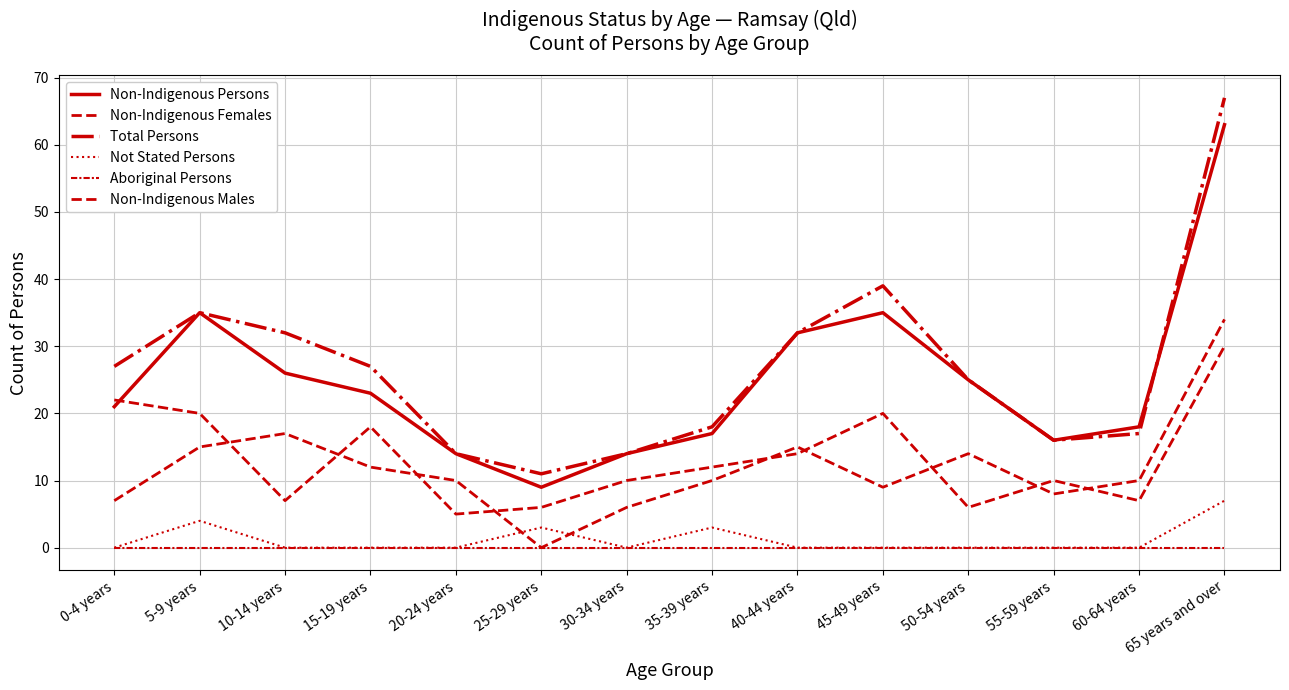

Reading left to right, extract all data points from this chart.

Non-Indigenous Persons: 21	35	26	23	14	9	14	17	32	35	25	16	18	63
Non-Indigenous Females: 22	20	7	18	5	6	10	12	14	20	6	10	7	30
Total Persons: 27	35	32	27	14	11	14	18	32	39	25	16	17	67
Not Stated Persons: 0	4	0	0	0	3	0	3	0	0	0	0	0	7
Aboriginal Persons: 0	0	0	0	0	0	0	0	0	0	0	0	0	0
Non-Indigenous Males: 7	15	17	12	10	0	6	10	15	9	14	8	10	34